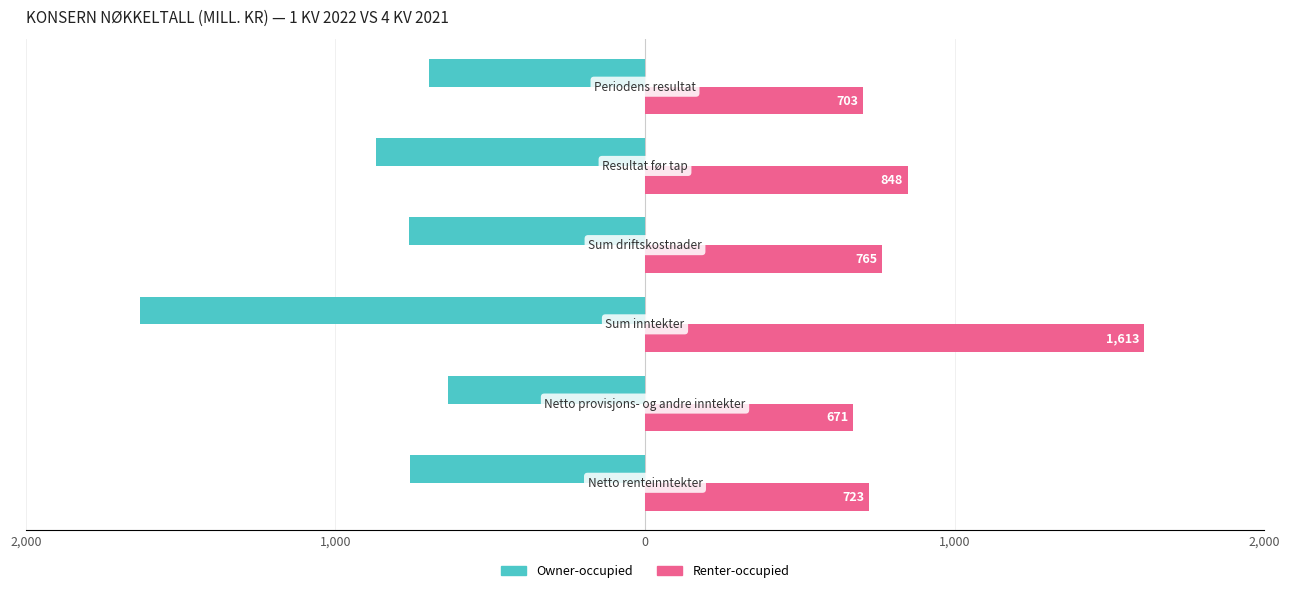

What are all the series names shown in the legend?

Owner-occupied, Renter-occupied